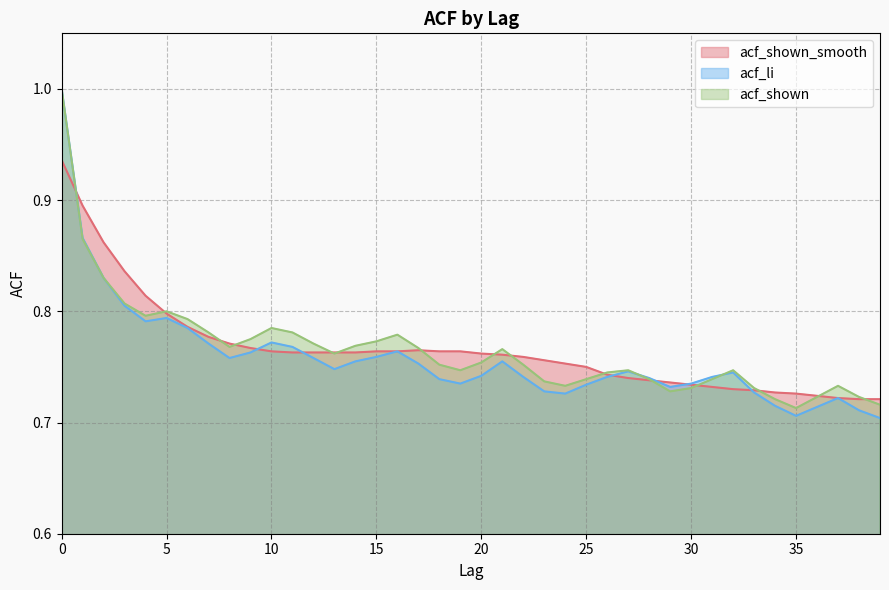

What is the greatest value displayed?

1.0